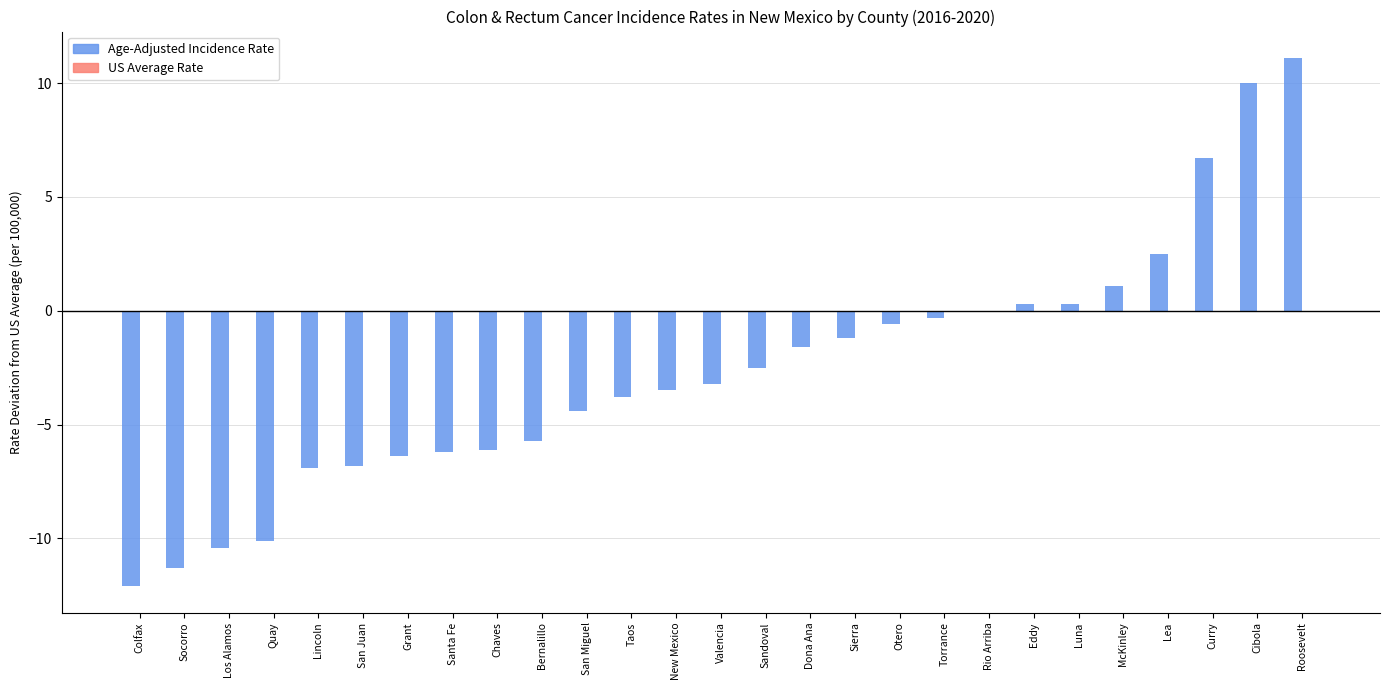

The value at Chaves is -9.0. True or false?

False